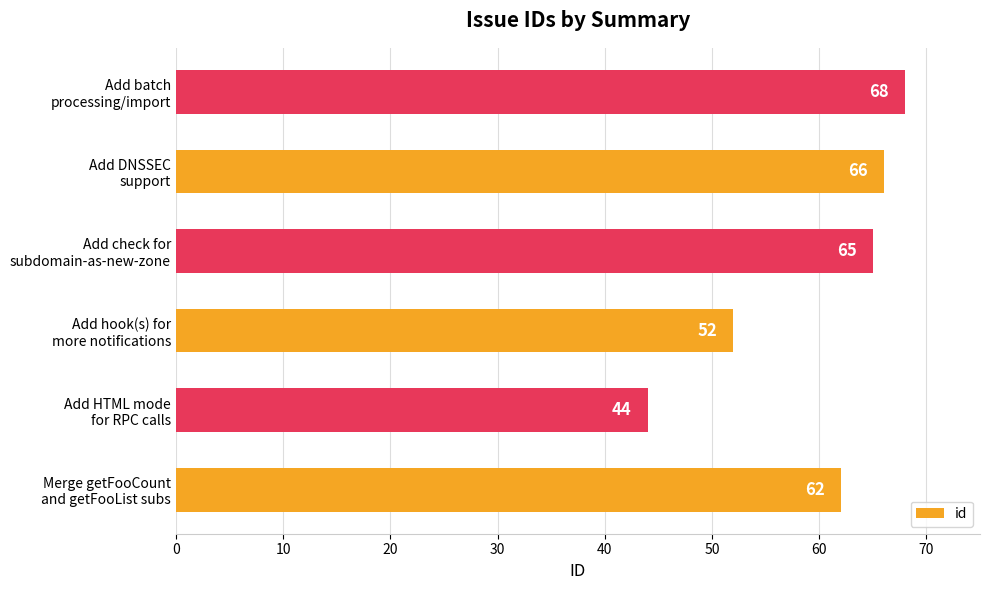

What is the minimum value shown in the chart?

44